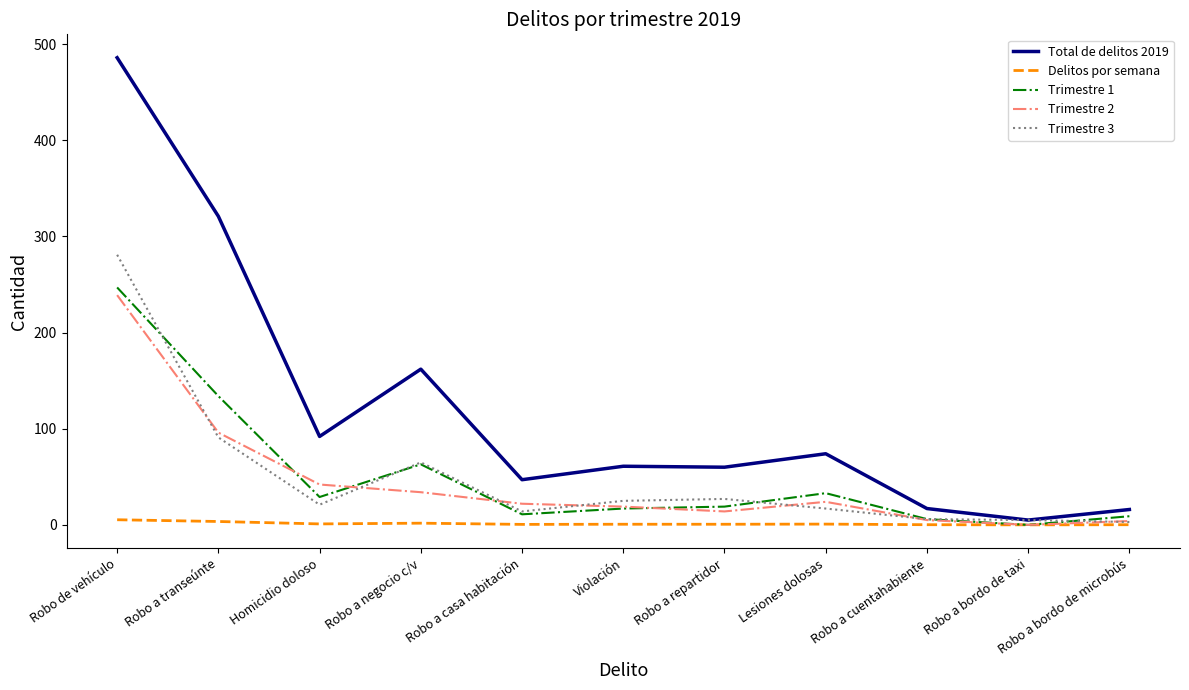

How many intersections are there between Delitos por semana and Trimestre 1?

2